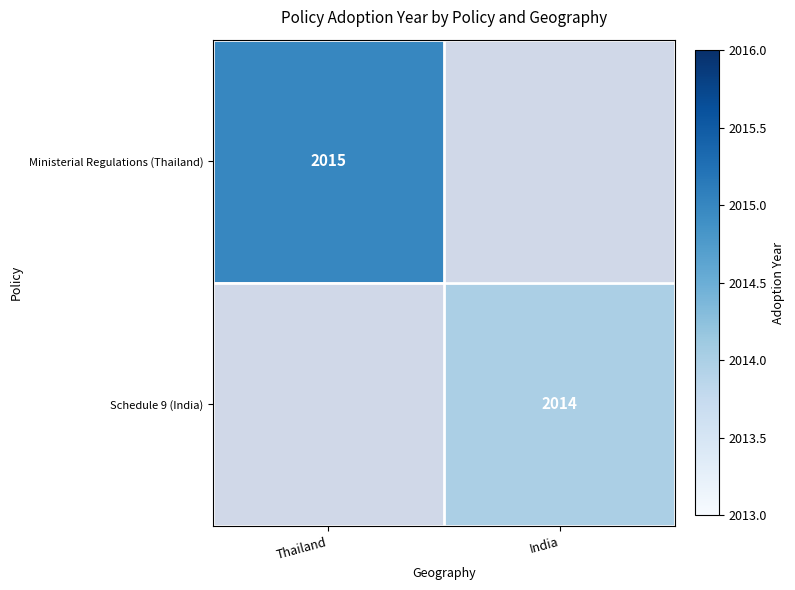

The value of Ministerial Regulations (Thailand) at Thailand is 2015. True or false?

True